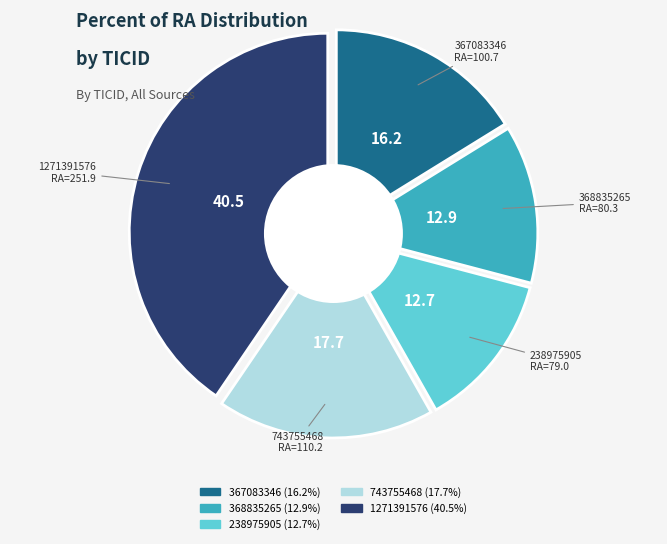

To the nearest percent, what is the combined percentage of 367083346 and 1271391576?

57%